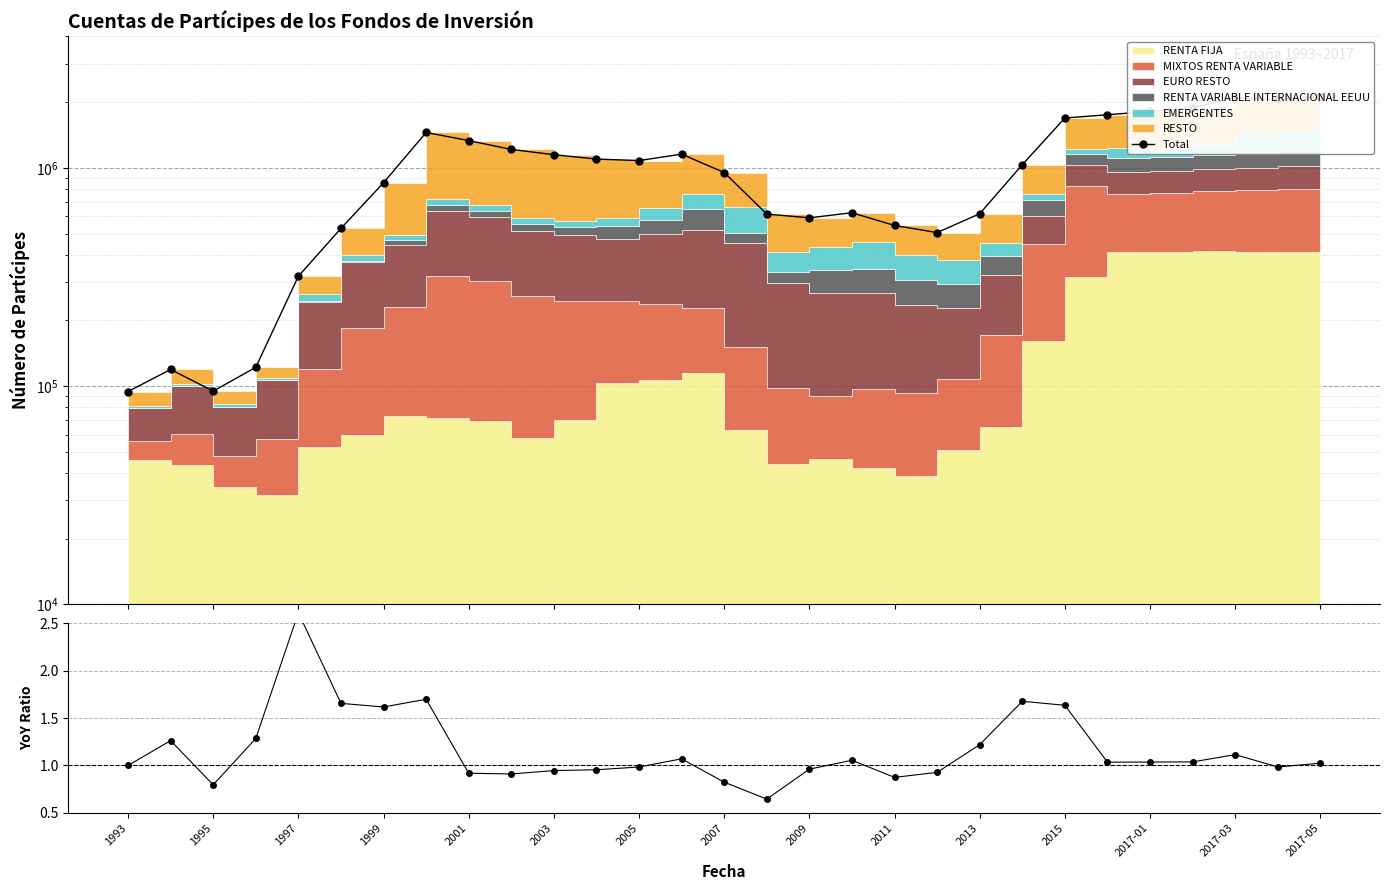

How many interior local peaks does the YoY ratio series have?

7